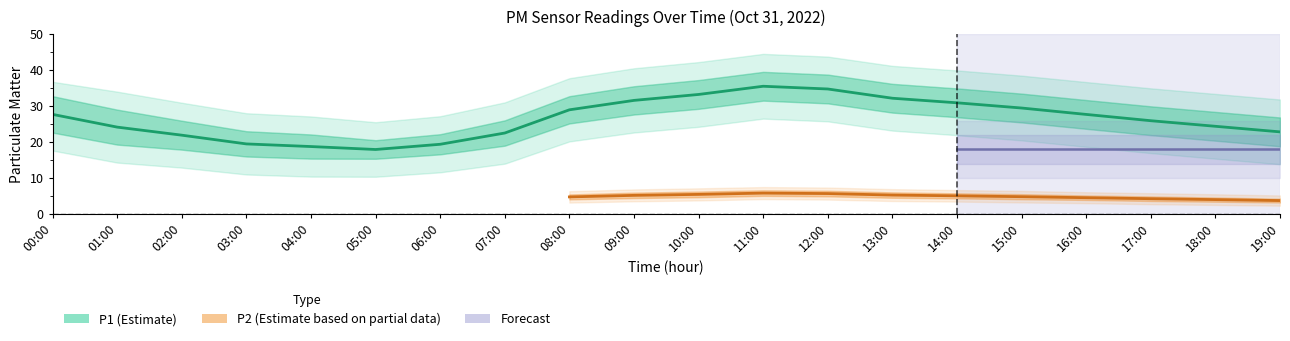

What is the difference between the values at 05:00 and 11:00?

17.6